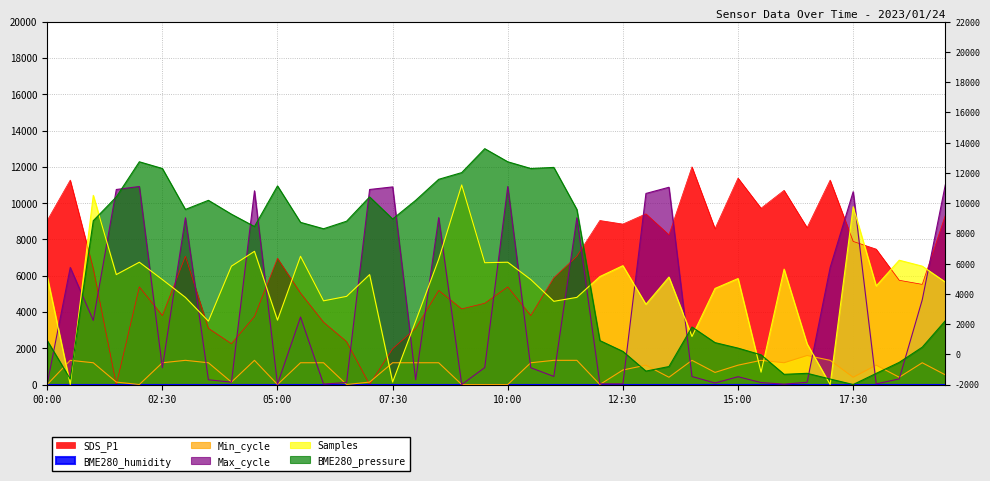

Which series ends up on top after the final intersection of BME280_pressure and Samples?

Samples